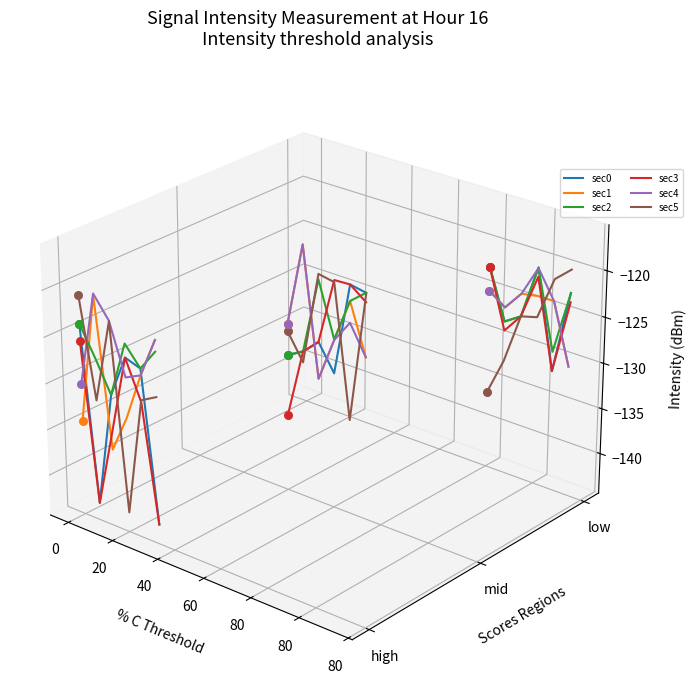

Which series has the largest total across all categories?

sec4